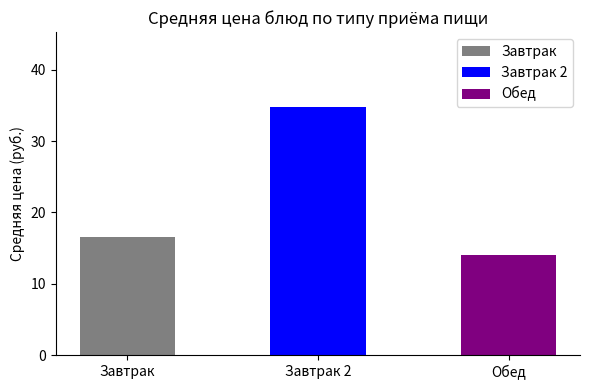

What is the sum of the values at Завтрак 2 and Обед?

48.9